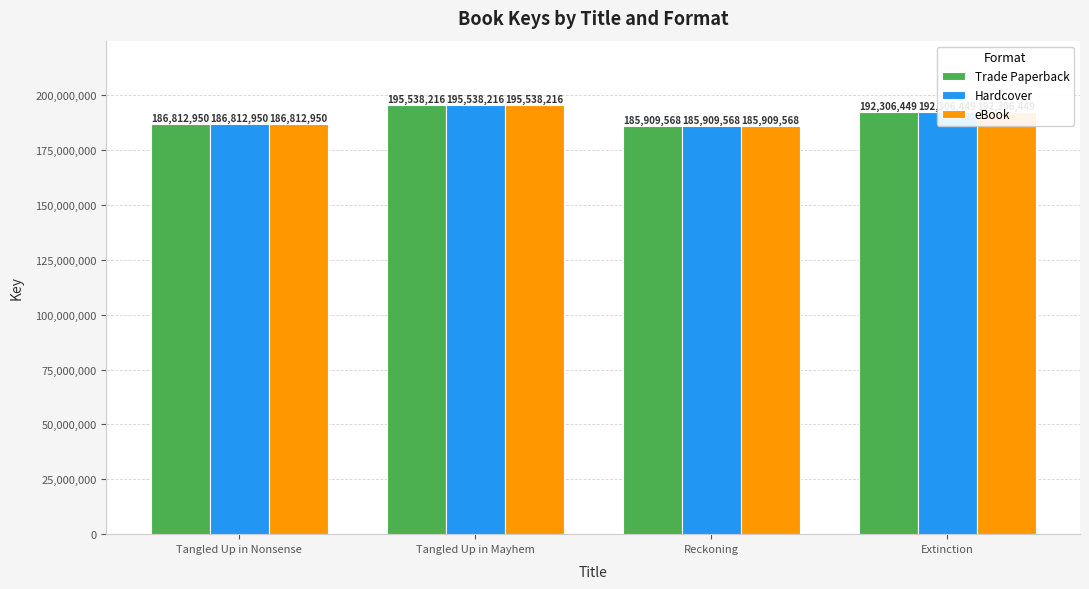

The Hardcover series shows 195538216 at Tangled Up in Mayhem. True or false?

True